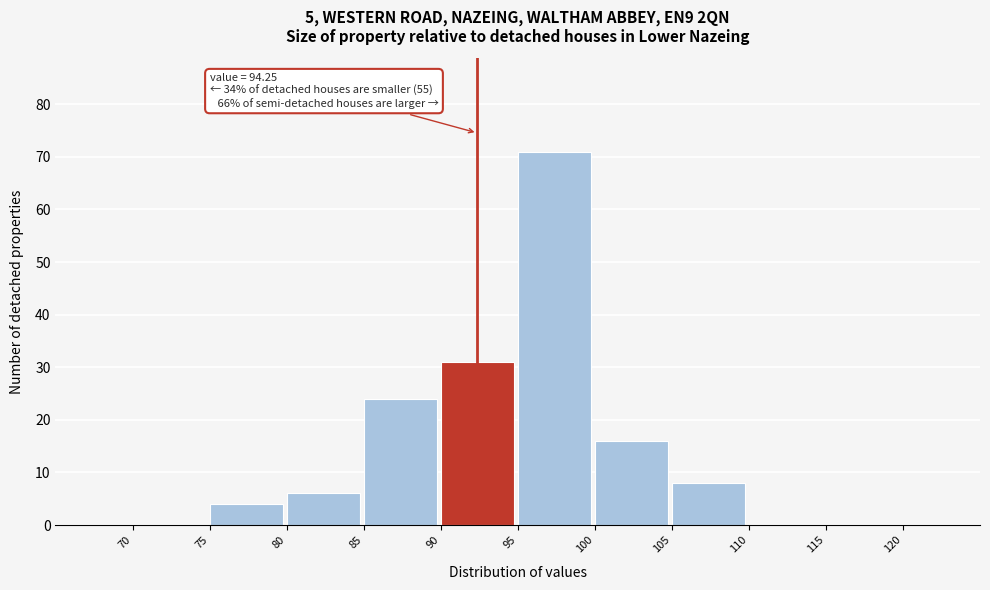

Which range on the x-axis has the tallest bar?

95 to 100